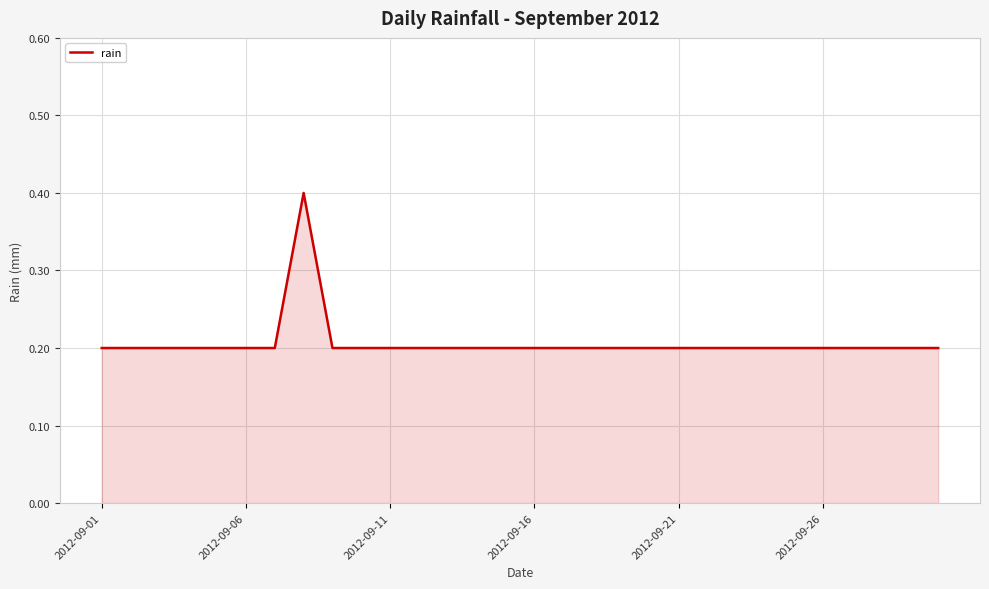

How many lines are shown in the chart?

1